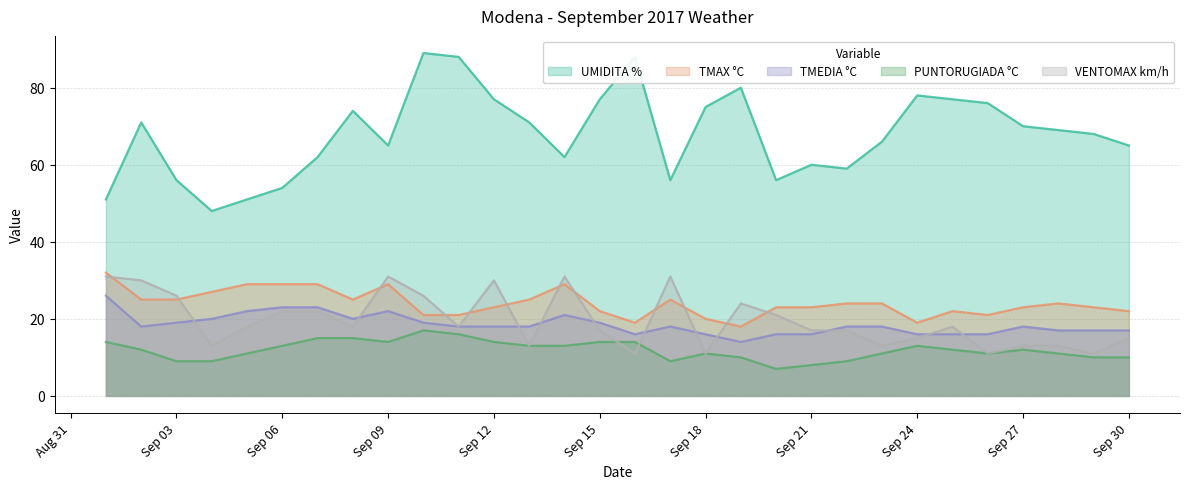

True or false: UMIDITA % and PUNTORUGIADA °C cross at least once.

False